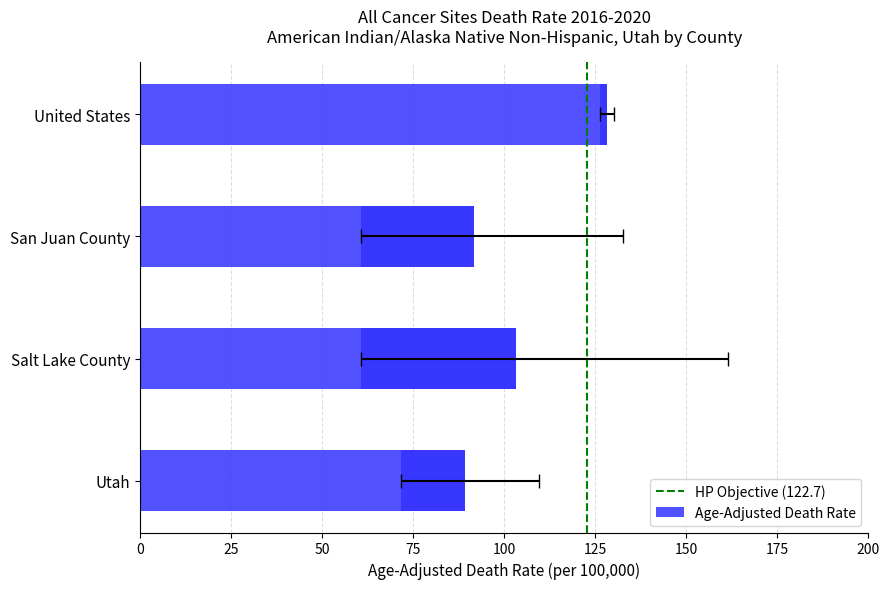

What is the label of the 2nd bar from the right?

San Juan County